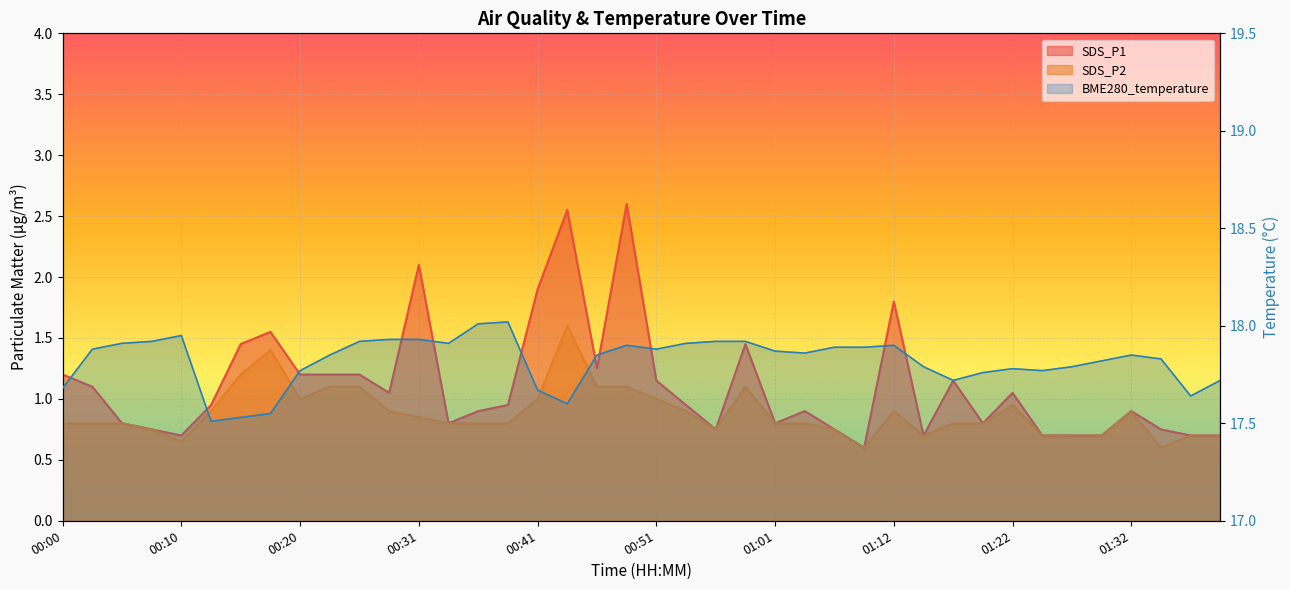

Which category has the highest value across all series?

15